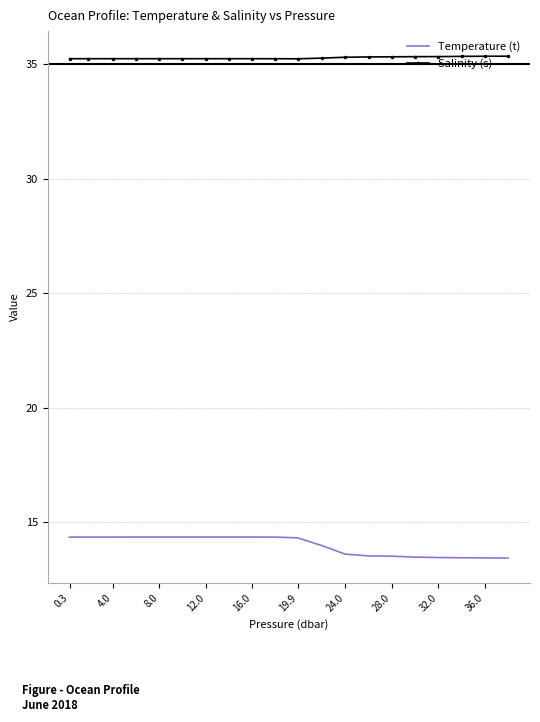

List the series in order of their peak value, lowest first.

Temperature (t), Salinity (s)